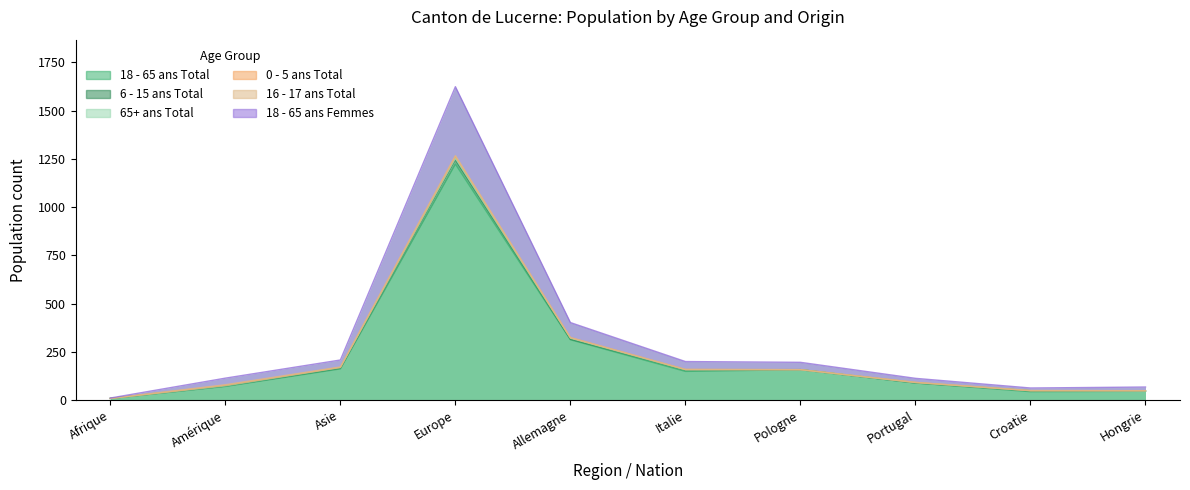

What is the total value across all series at Allemagne?

402